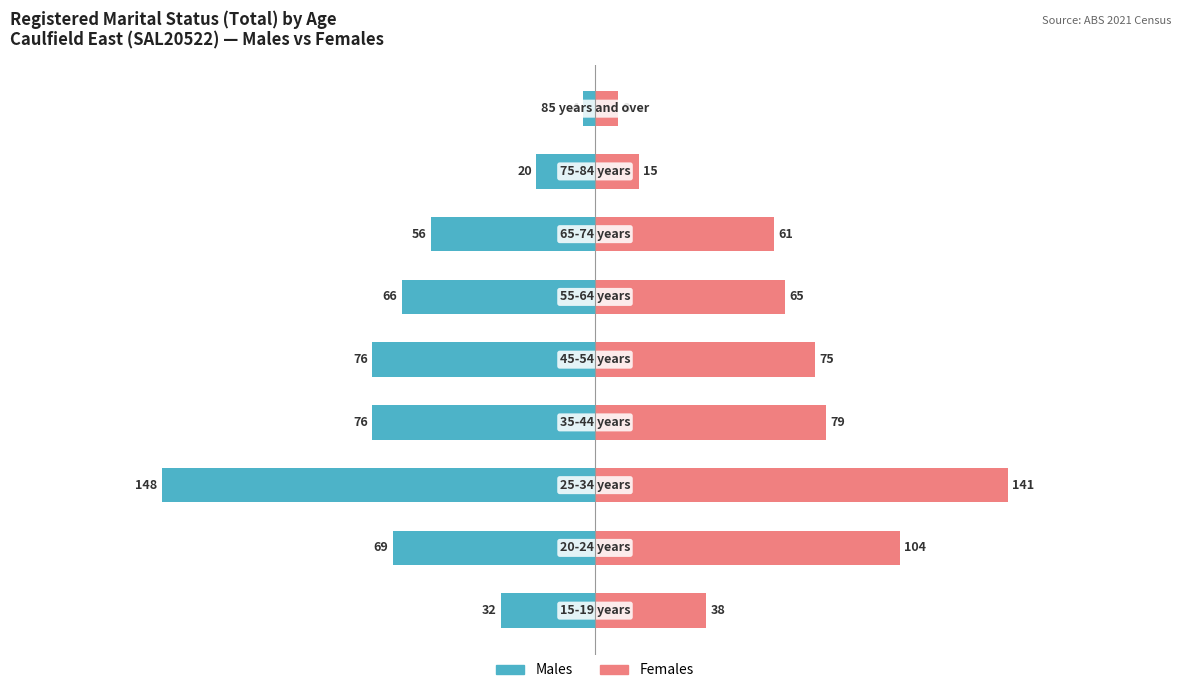

What is the total value across all series at 1?

35